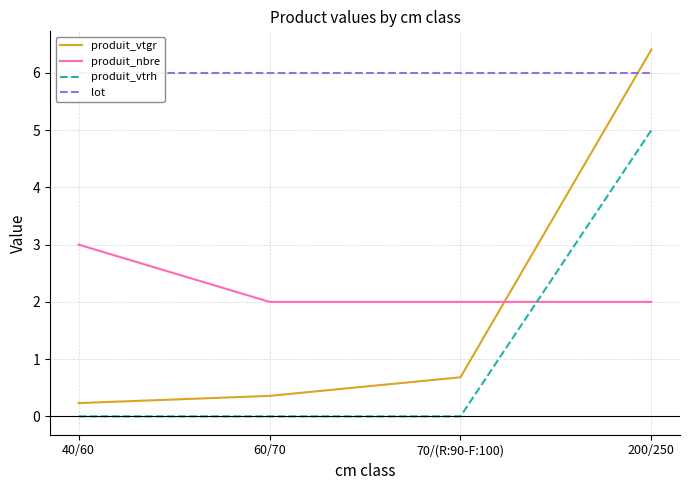

What is the average value of the lot series?

6.0